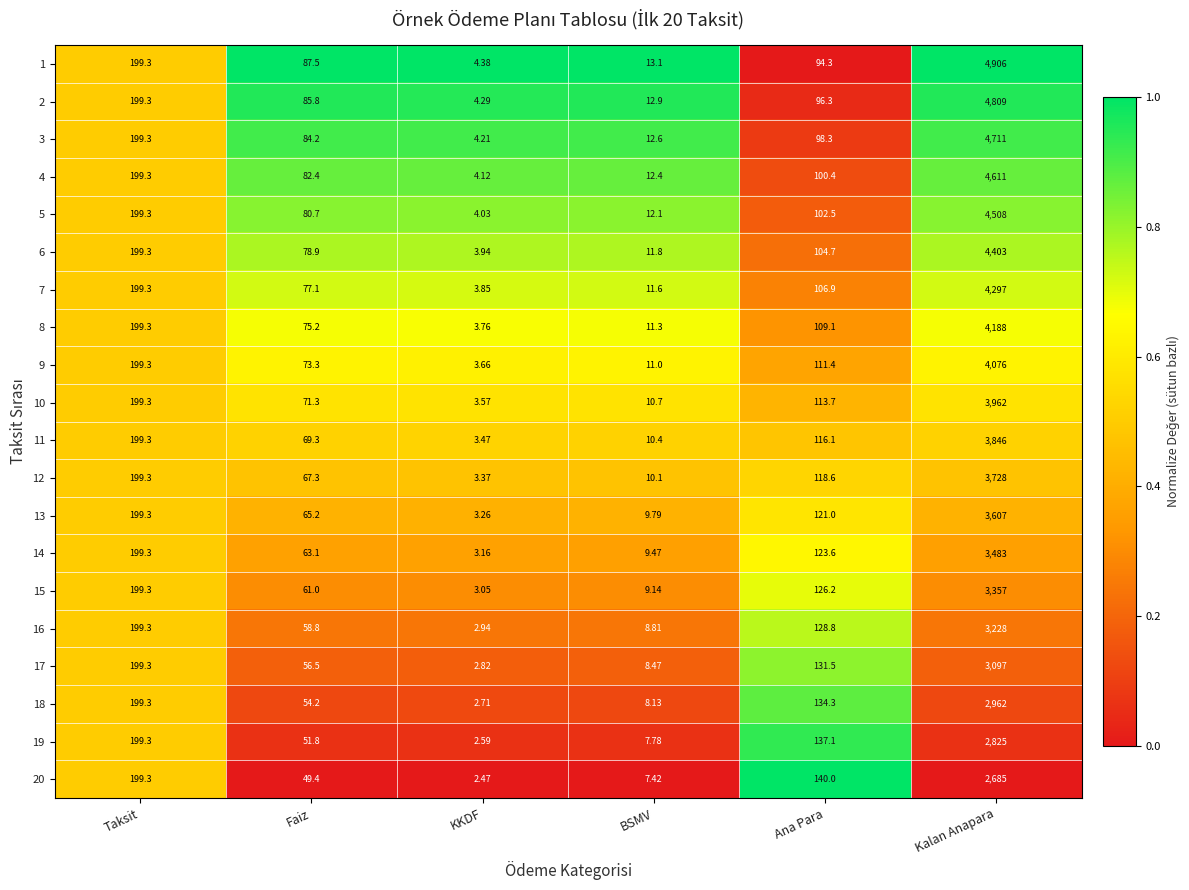

At which label is 2 closest to 2406?

Taksit